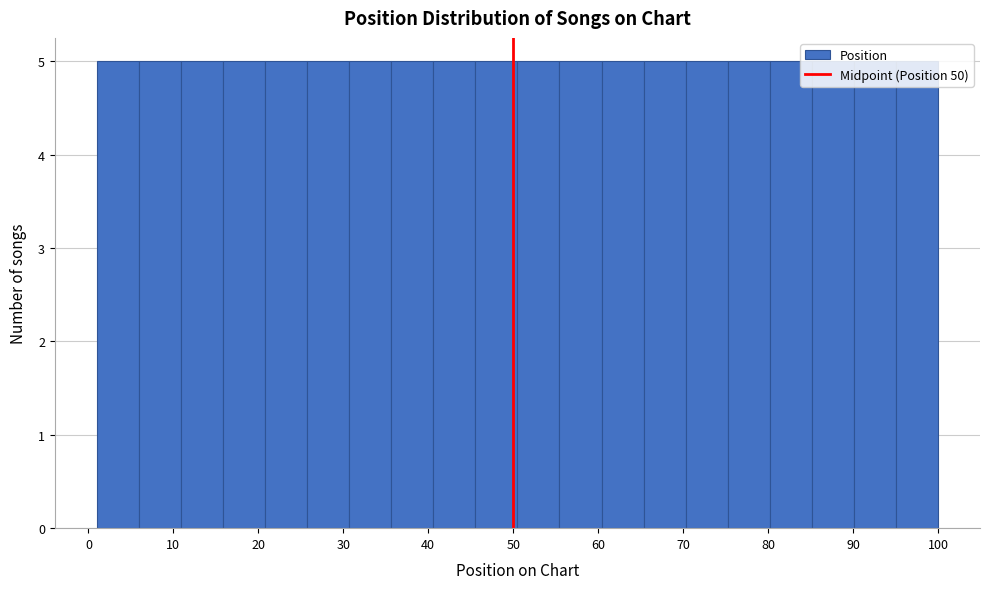

Reading left to right, list every bar in this chart as the range it spans on the x-axis followed by its height. Neither the bar edges nor the heights are printed on the chart, so give them approximately, as read against the axes.

1 to 6: 5
6 to 11: 5
11 to 16: 5
16 to 21: 5
21 to 26: 5
26 to 31: 5
31 to 36: 5
36 to 41: 5
41 to 46: 5
46 to 51: 5
51 to 55: 5
55 to 60: 5
60 to 65: 5
65 to 70: 5
70 to 75: 5
75 to 80: 5
80 to 85: 5
85 to 90: 5
90 to 95: 5
95 to 100: 5